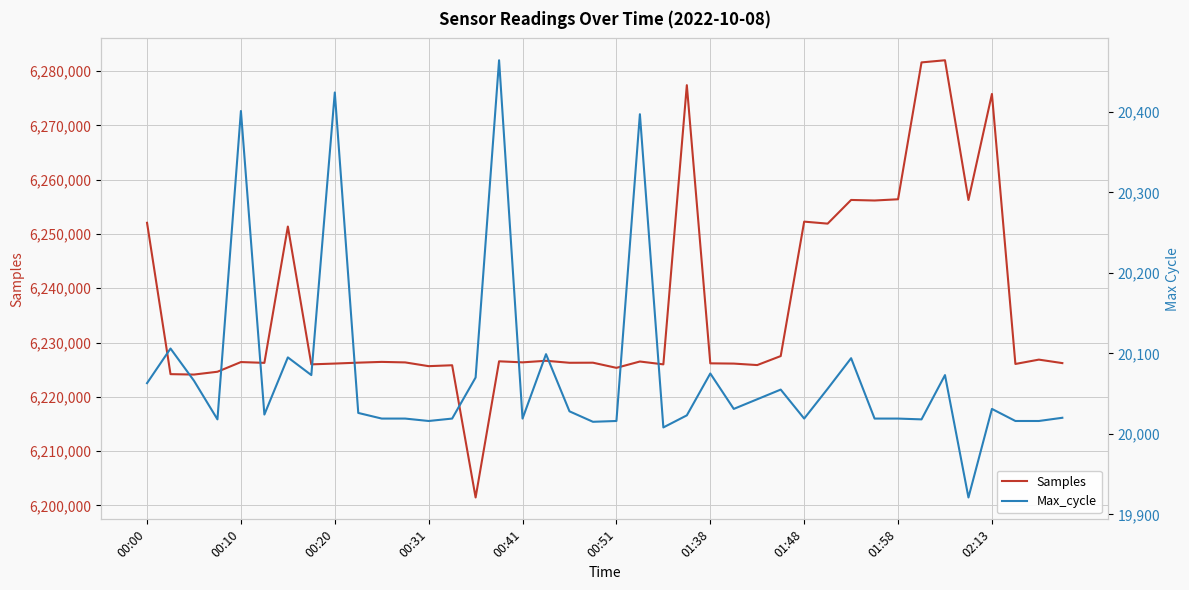

How many data points in Max_cycle are less than 20028?

20